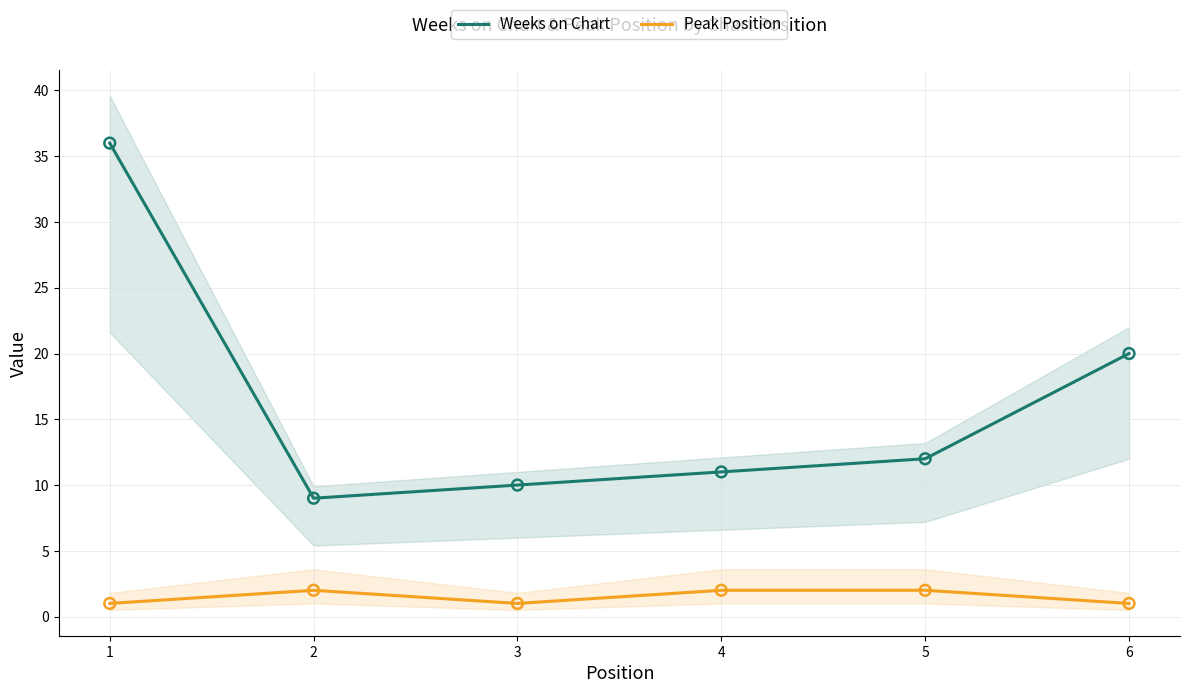

Which series has the largest Y range (max minus min)?

Weeks on Chart